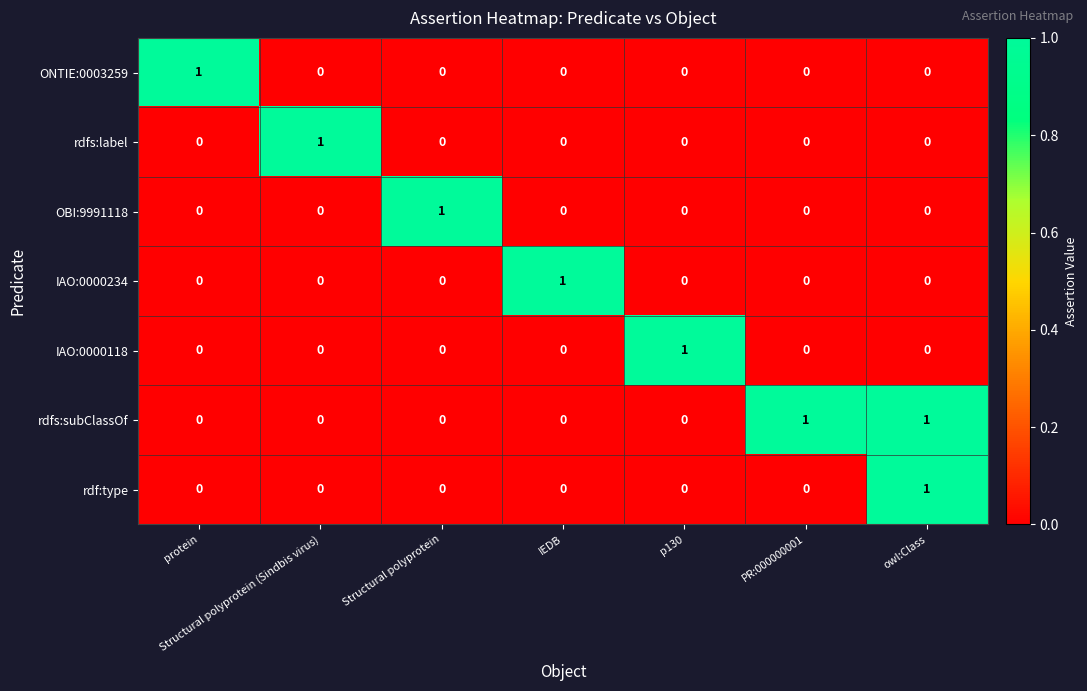

At which label does rdf:type reach its peak?

owl:Class